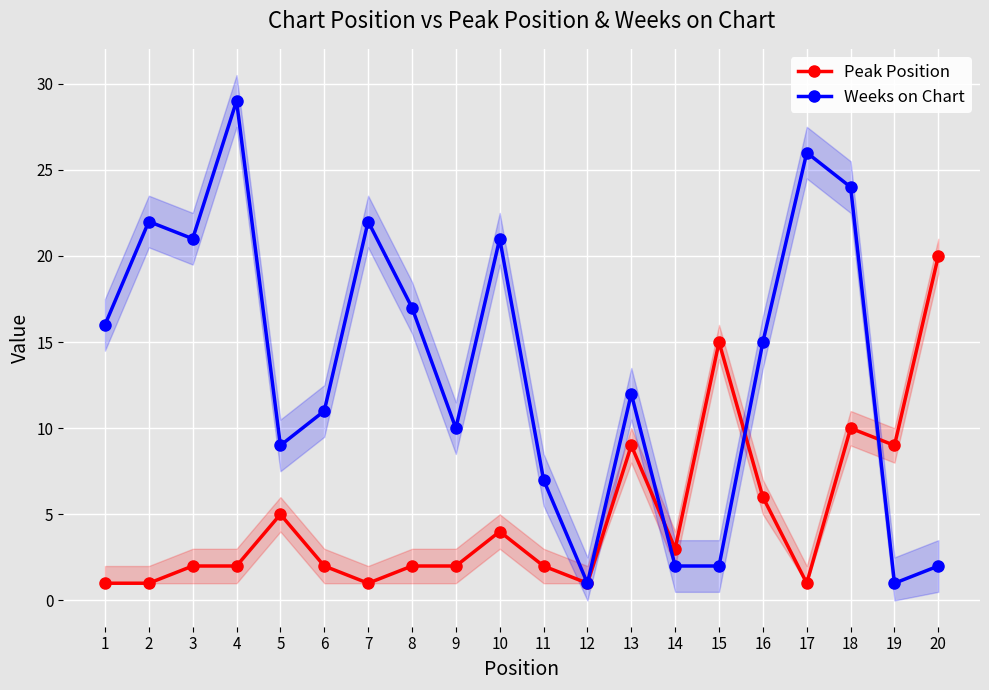

What is the value of the Weeks on Chart point at the 4th from the left?

29